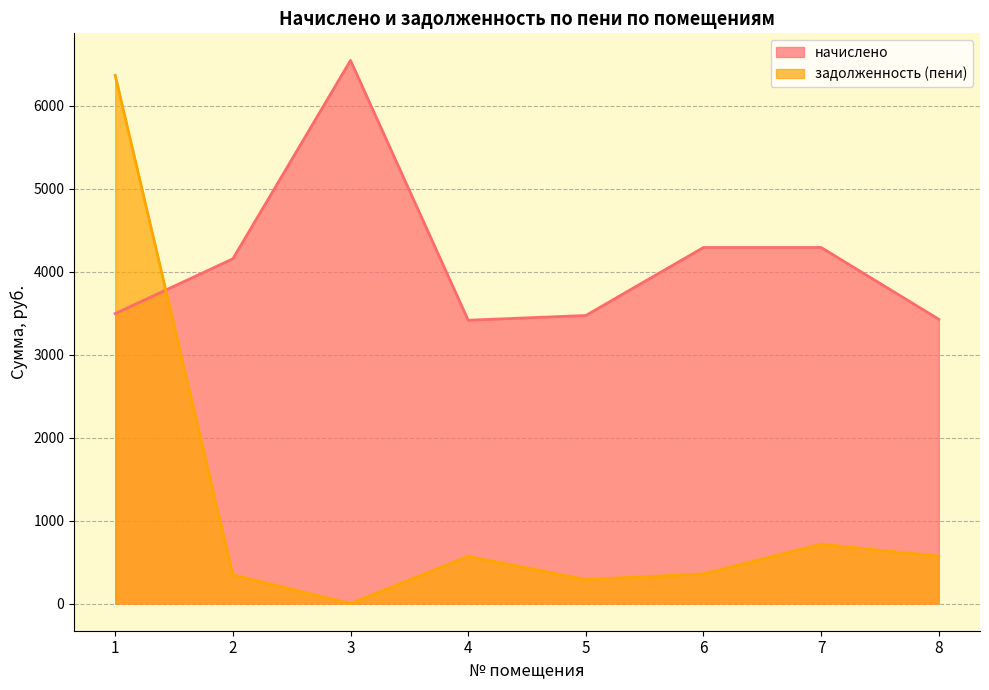

The value of начислено at 8 is 5279.9. True or false?

False